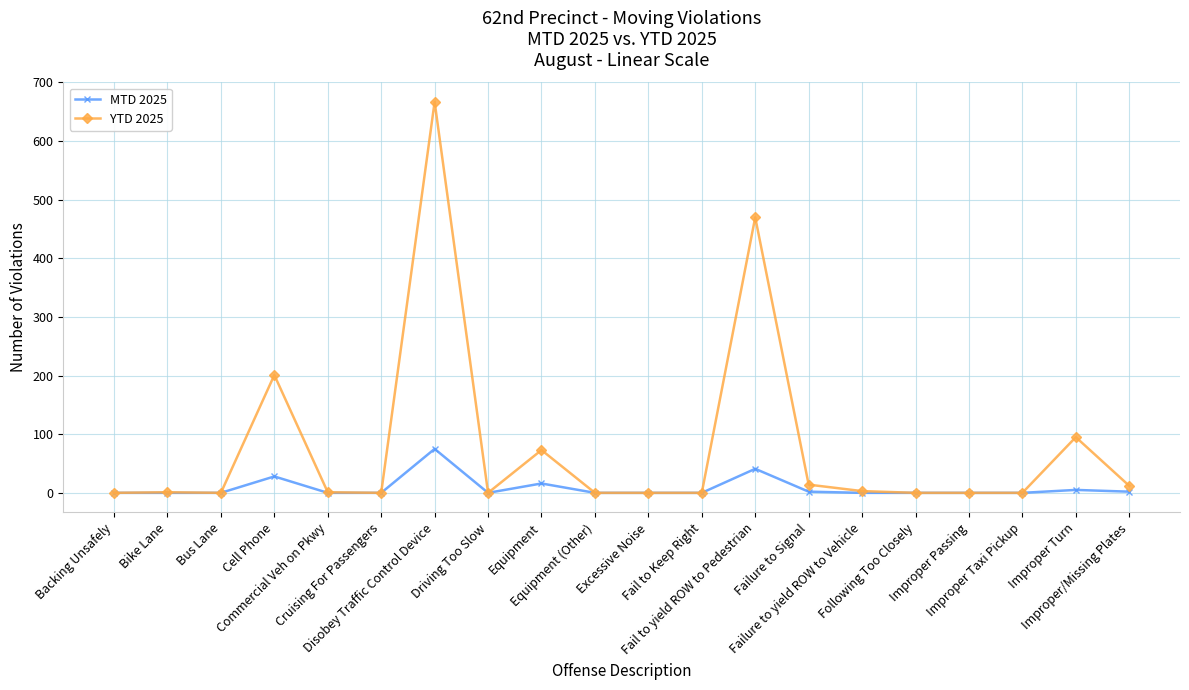

Rank the series by their average value, from highest to lowest.

YTD 2025, MTD 2025